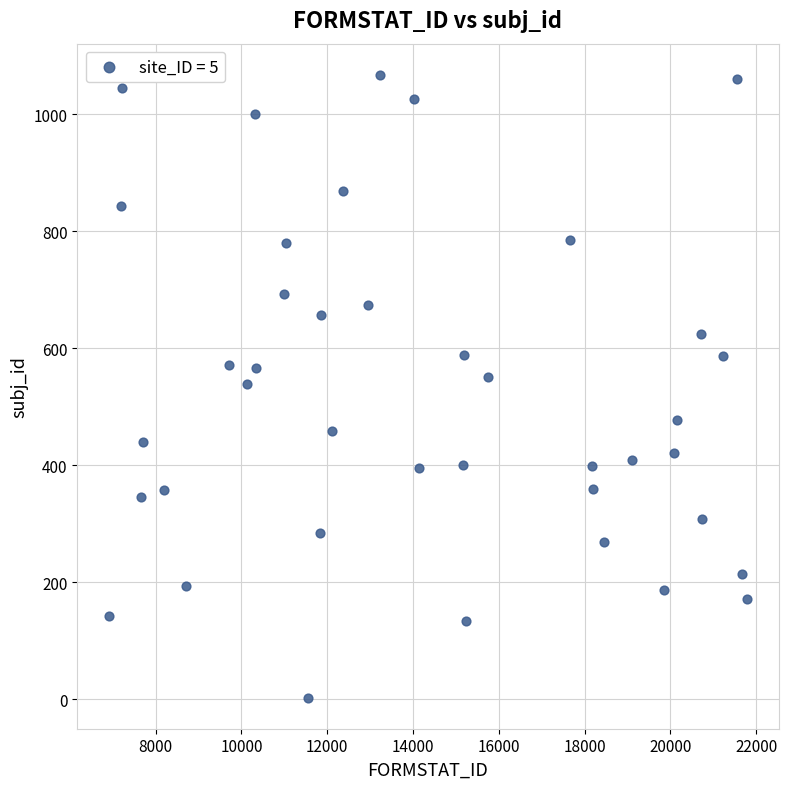

What is the range of Y values (max minus min)?

1064